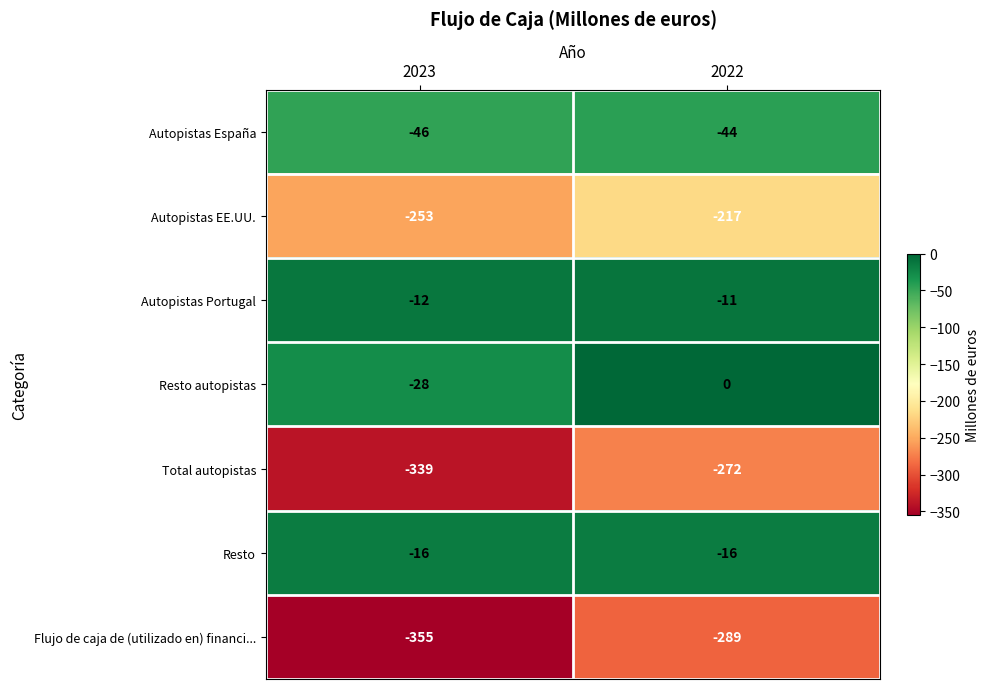

Reading left to right, transcribe all the data shown in this chart.

Autopistas España: 2023=-46	2022=-44
Autopistas EE.UU.: 2023=-253	2022=-217
Autopistas Portugal: 2023=-12	2022=-11
Resto autopistas: 2023=-28	2022=0
Total autopistas: 2023=-339	2022=-272
Resto: 2023=-16	2022=-16
Flujo de caja de (utilizado en) financi...: 2023=-355	2022=-289